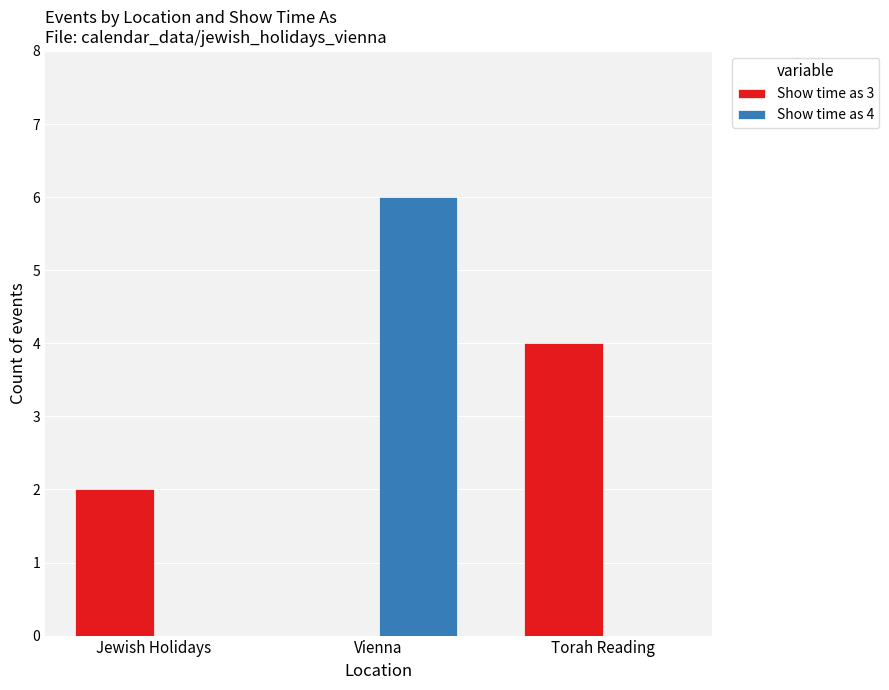

What are all the series names shown in the legend?

Show time as 3, Show time as 4